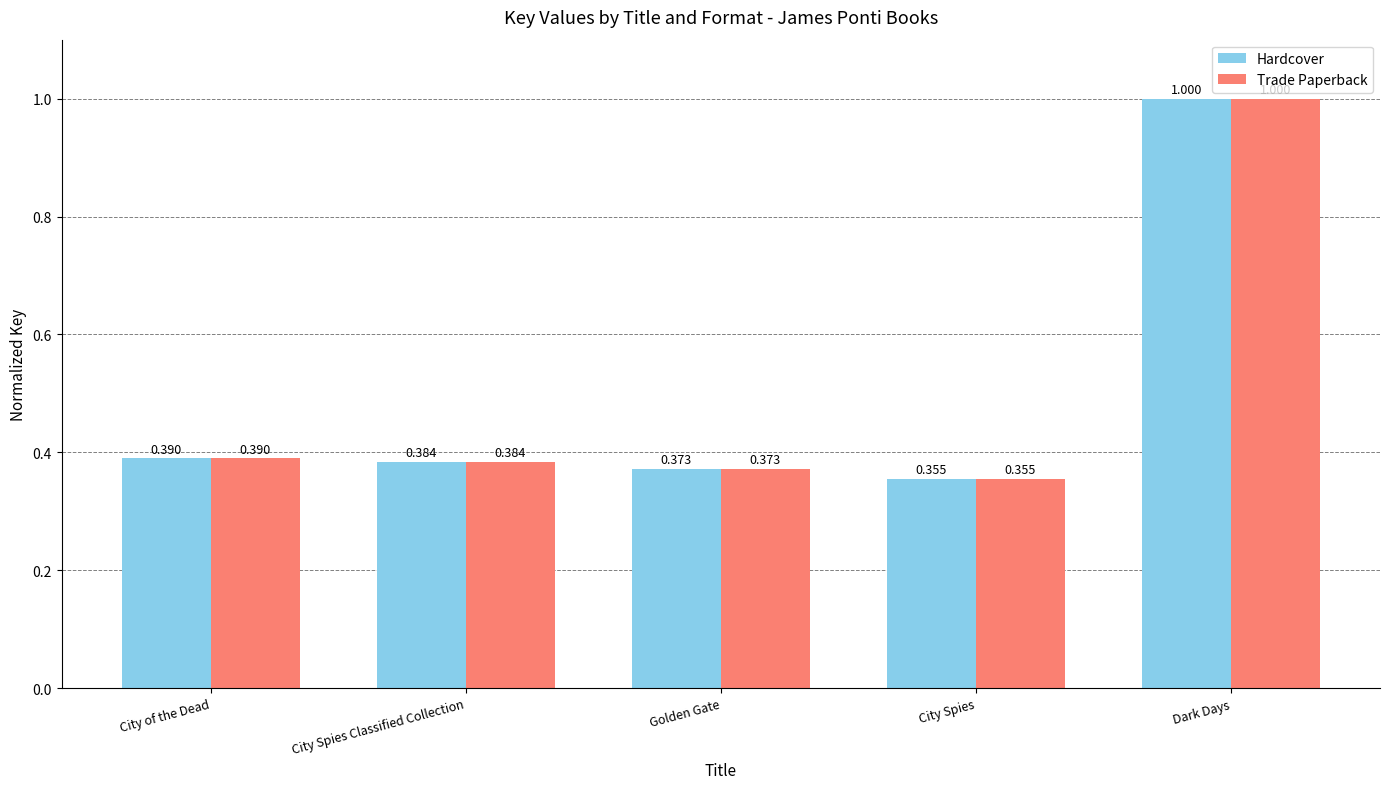

How many series are shown in this chart?

2